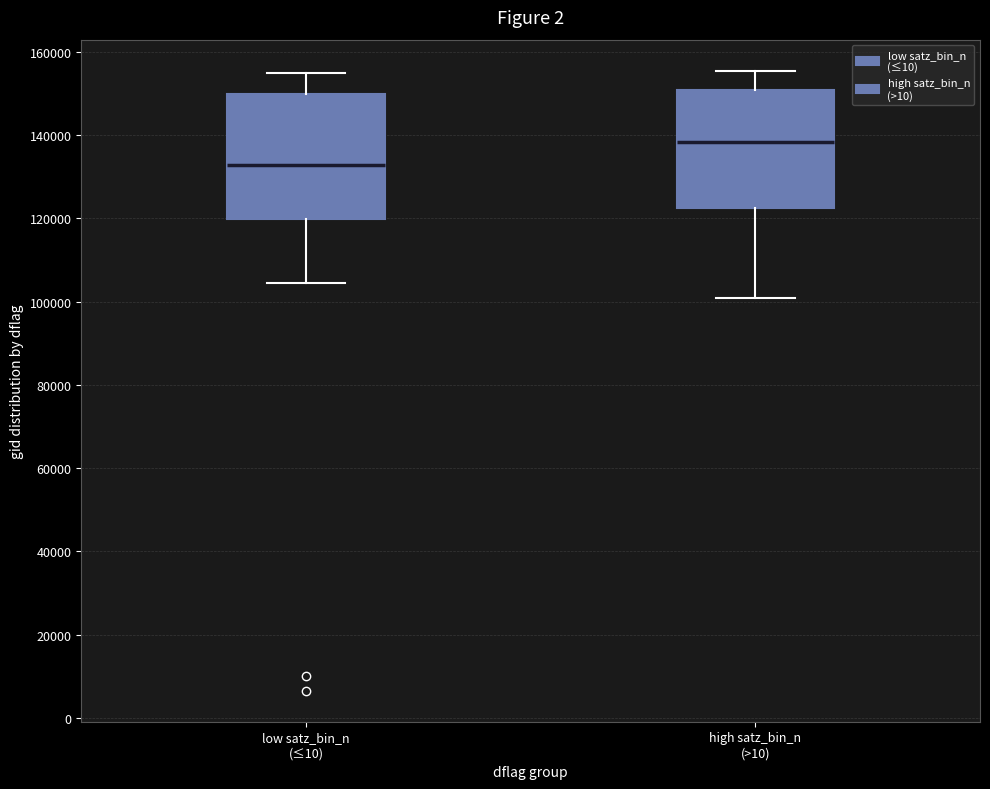

Where does the lower whisker of the box for low satz_bin_n (≤10) end on the y-axis? The values are not printed on the chart, so give them approximately, as read against the axis.

104000